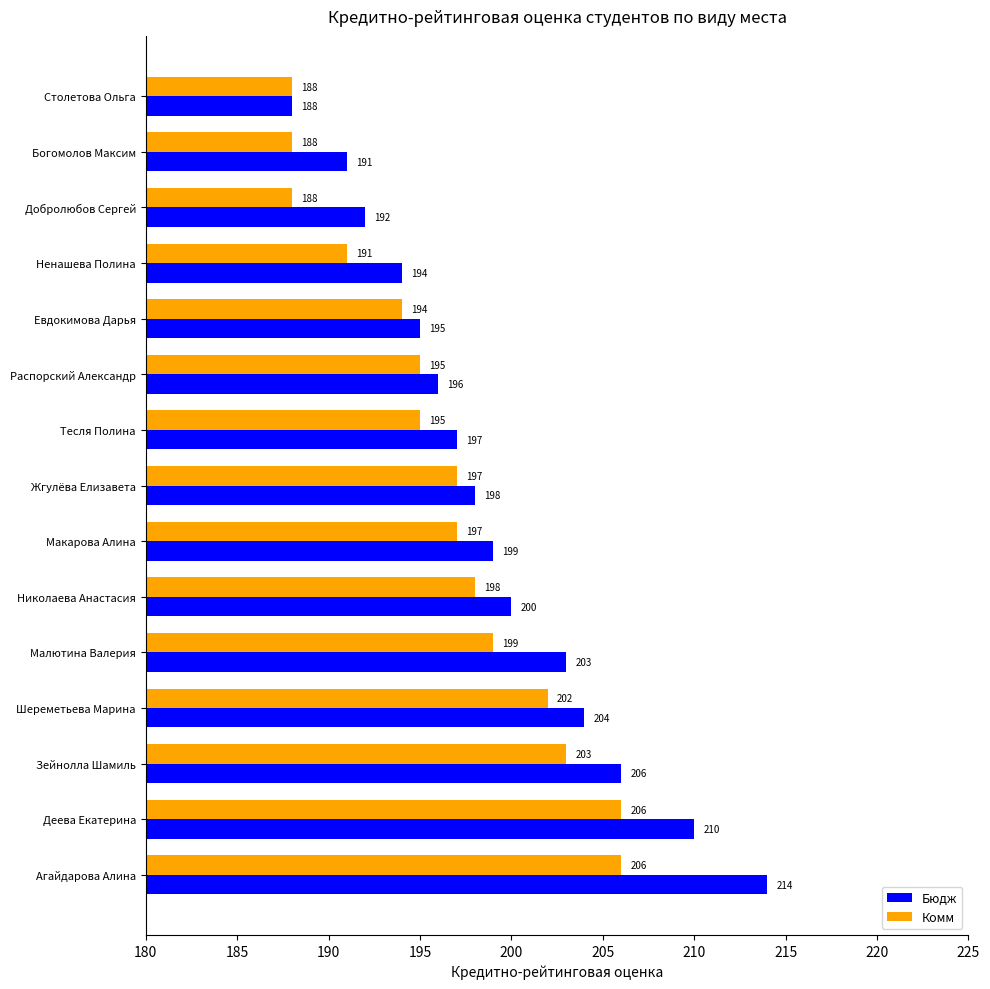

What is the approximate value of Бюдж at Жгулёва Елизавета?

198